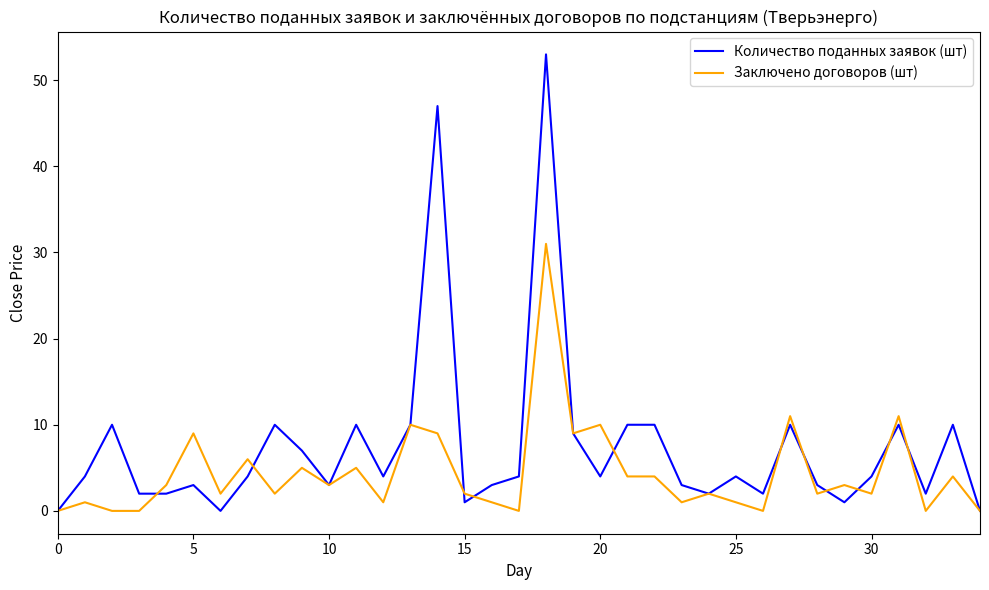

Which series has the largest range (max minus min)?

Количество поданных заявок (шт)